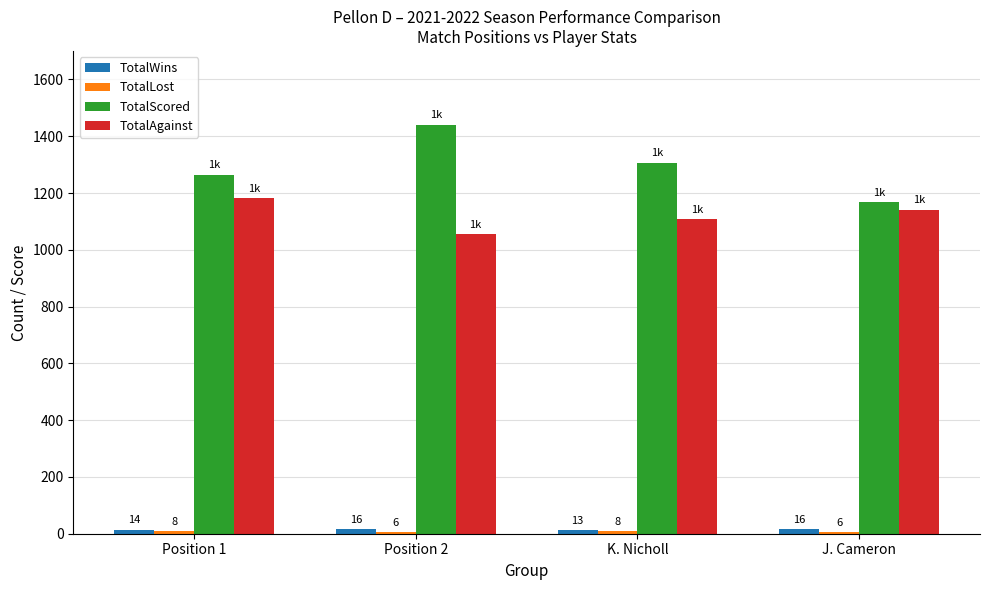

Are the bars grouped side by side (vs. stacked)?

Yes